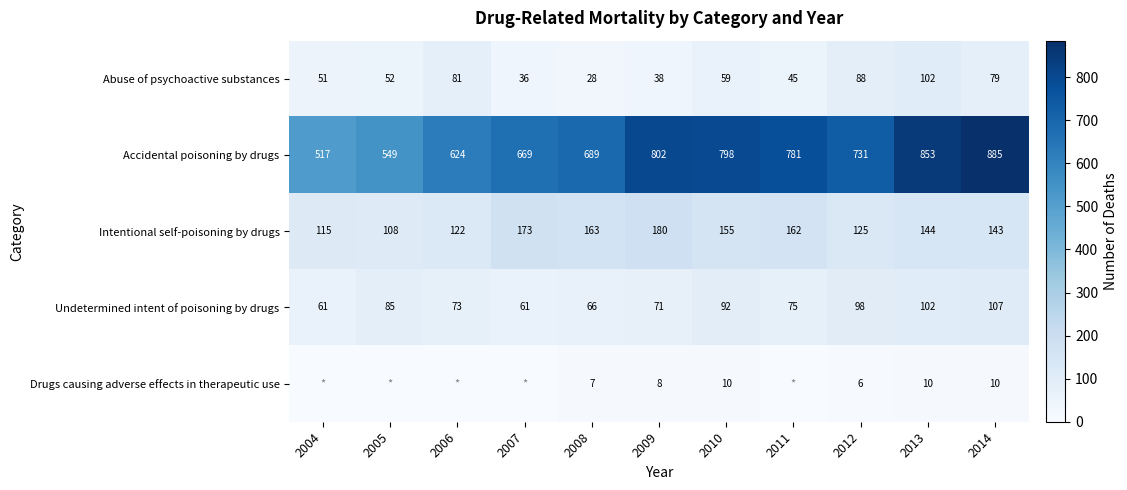

Rank the categories by Accidental poisoning by drugs value from lowest to highest.

2004, 2005, 2006, 2007, 2008, 2012, 2011, 2010, 2009, 2013, 2014